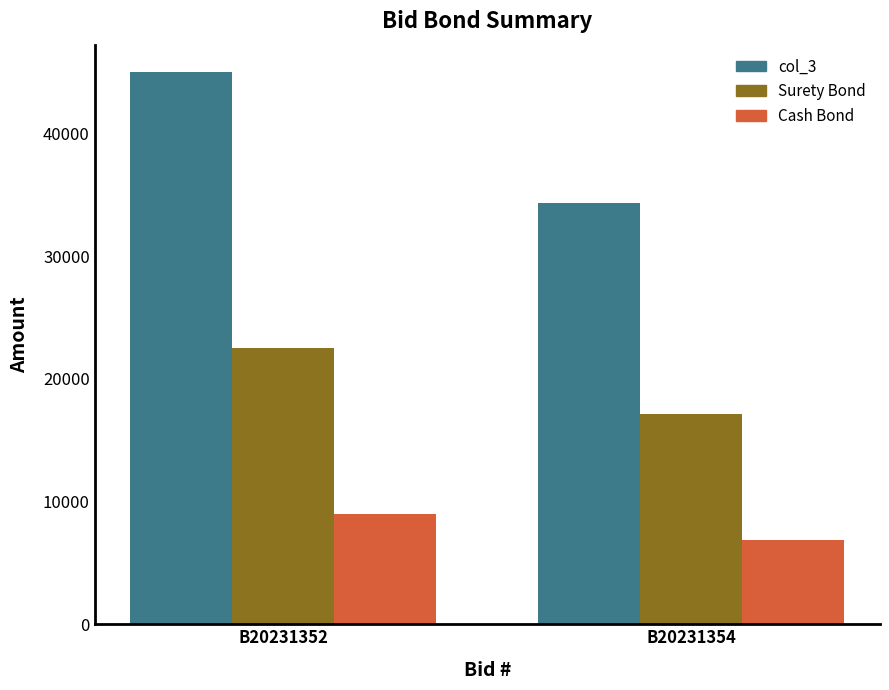

Count the Surety Bond values in the range 17160 to 22500.

2